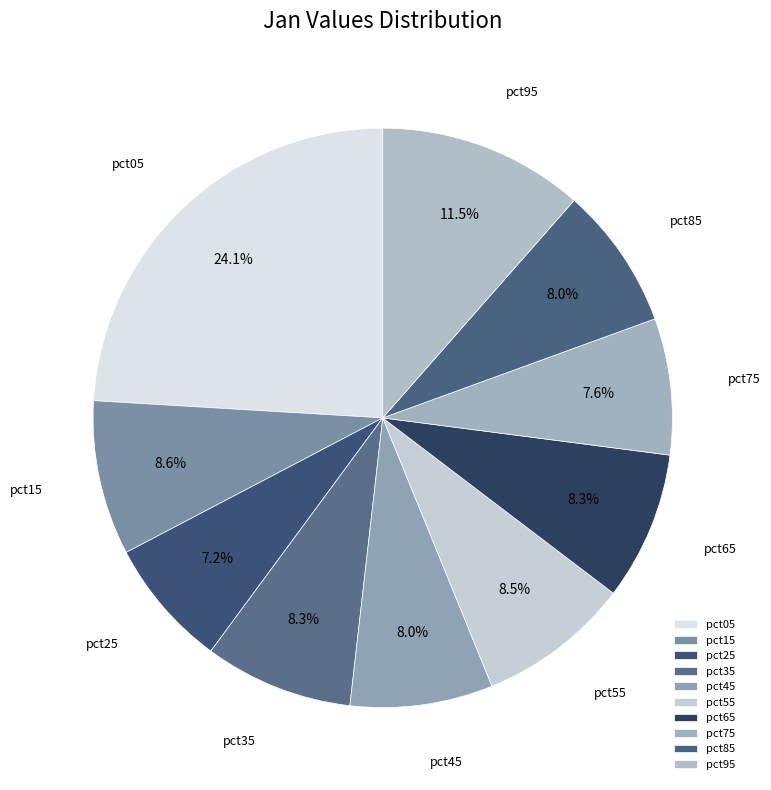

Is there a majority slice in this chart?

No